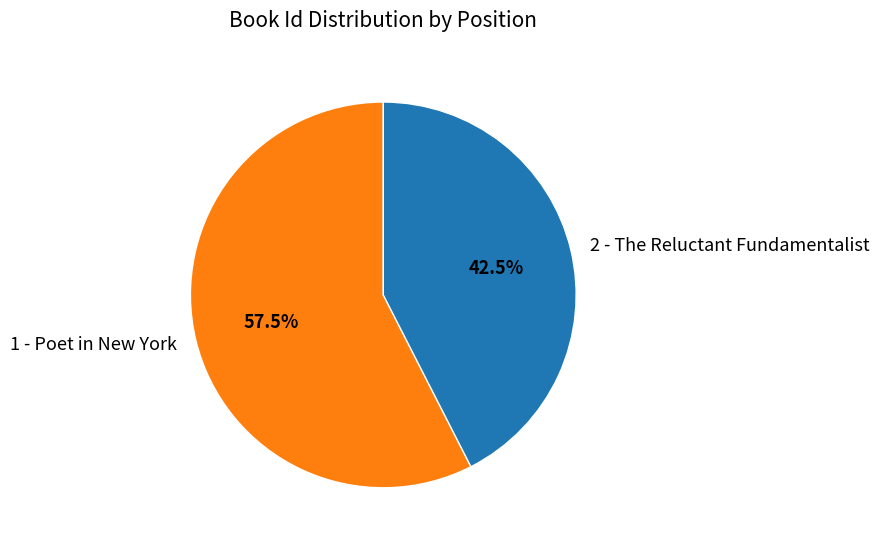

Count the number of slices in the pie.

2